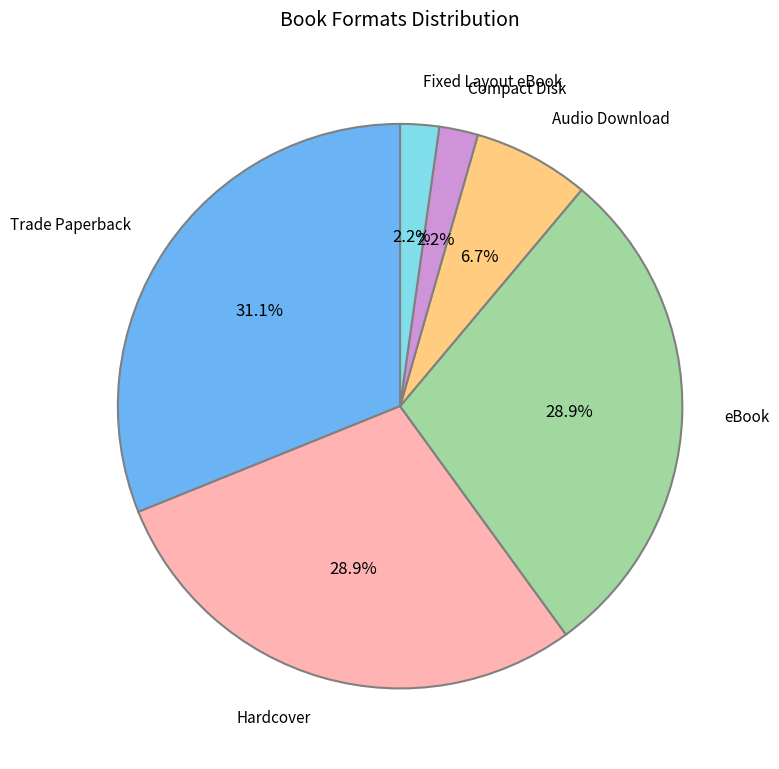

Is there a majority slice in this chart?

No